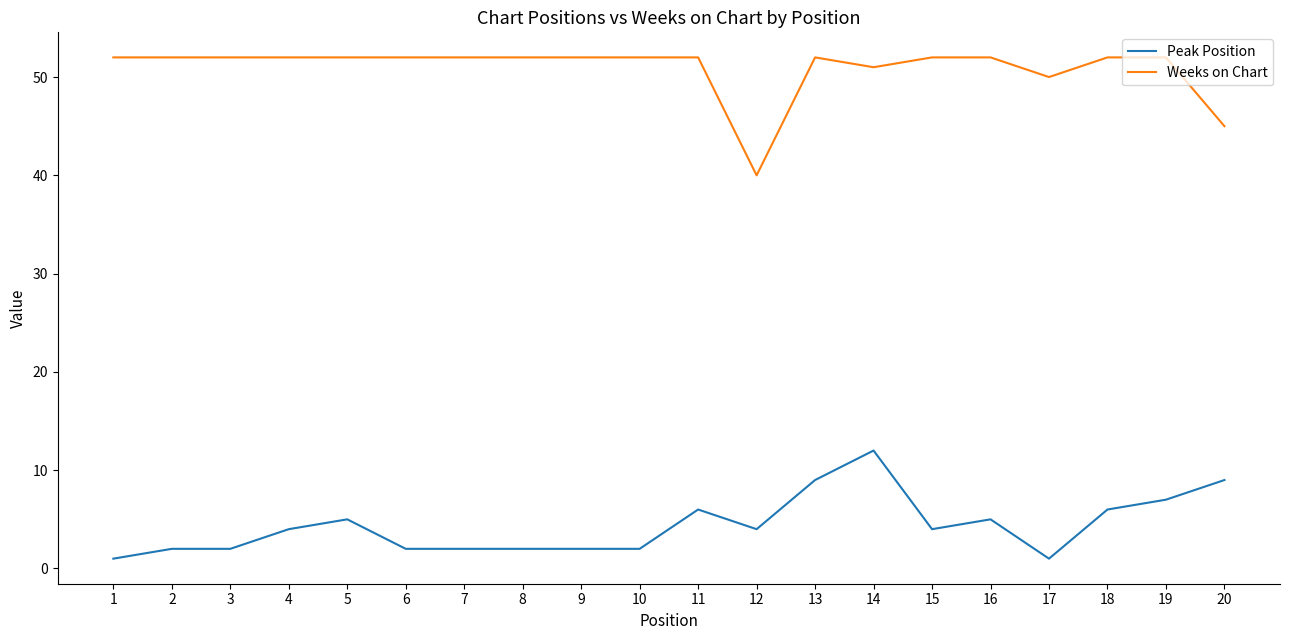

At which category is the sum across all series the highest?

14